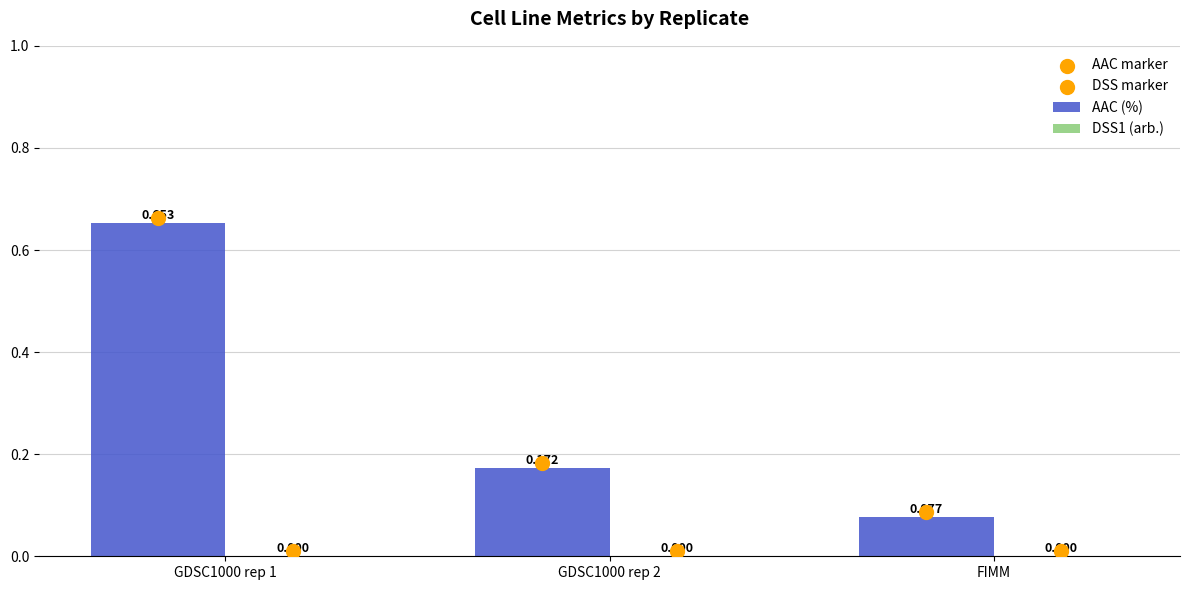

Is the value of DSS1 (arb.) at GDSC1000 rep 2 greater than the value of AAC (%) at FIMM?

No